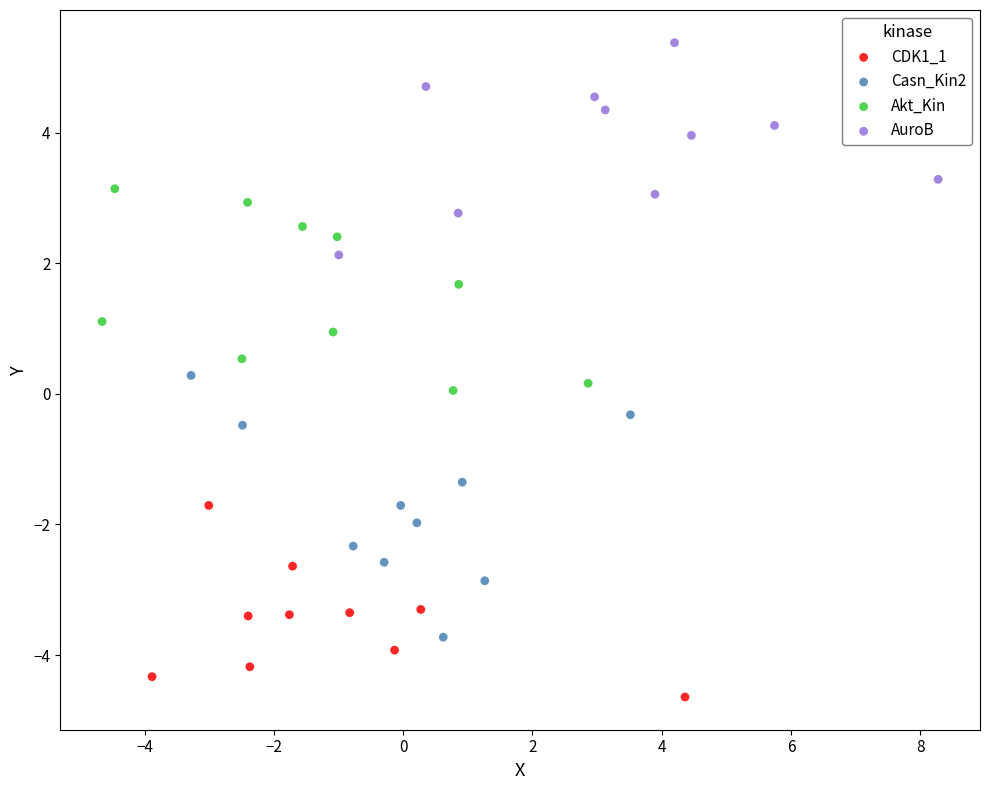

Which series contains the lowest Y value?

CDK1_1